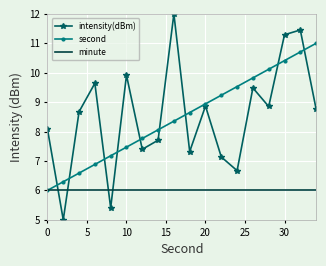

Which series has the largest range (max minus min)?

intensity(dBm)